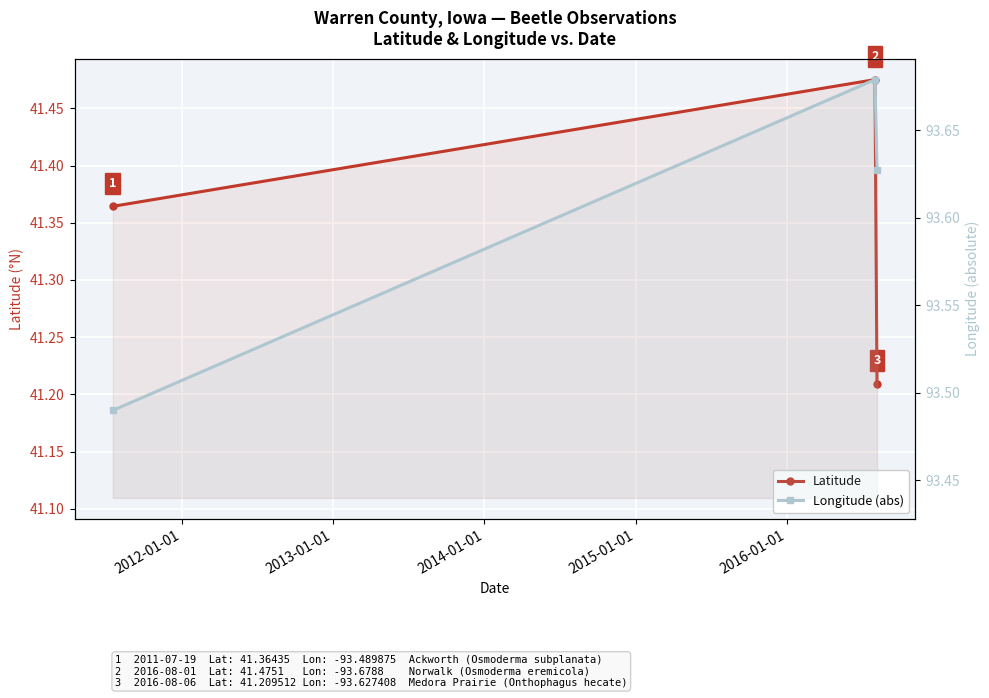

The value of Longitude (abs) at 2013-01-01 is 133.6. True or false?

False